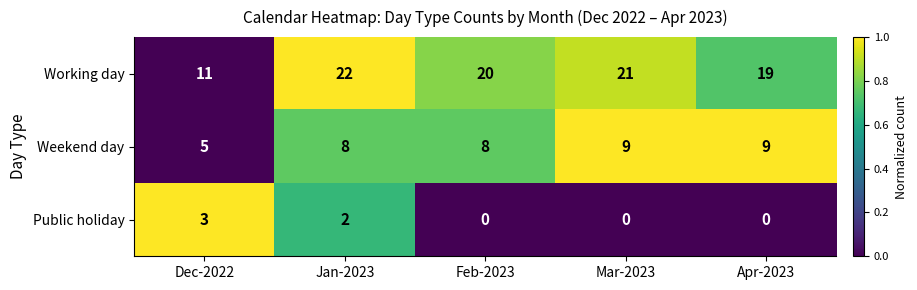

The Public holiday series shows 1 at Apr-2023. True or false?

False